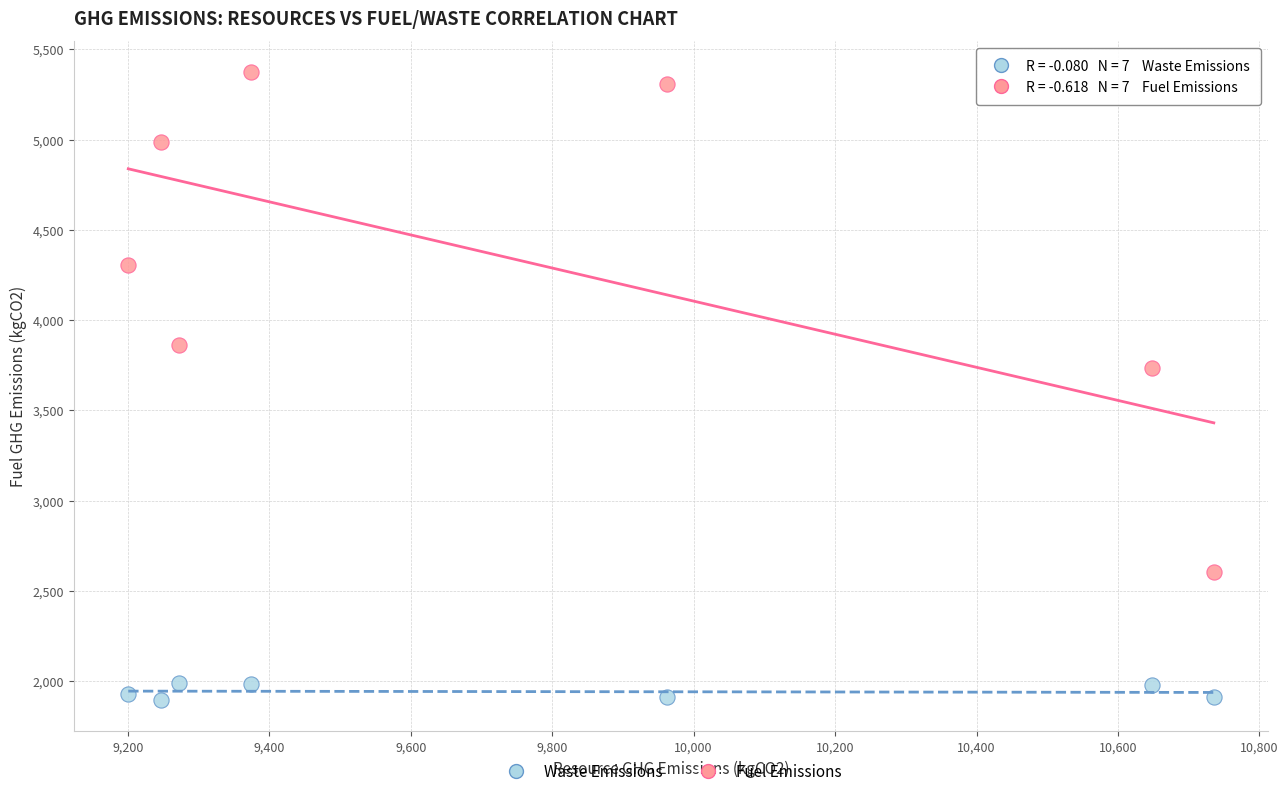

Which series contains the lowest Y value?

Waste Emissions